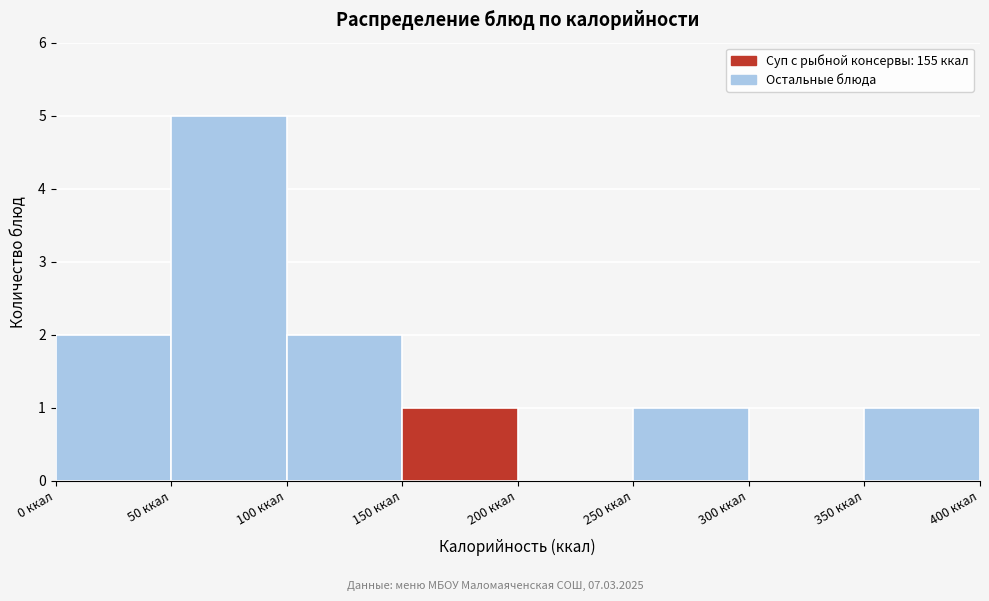

Reading left to right, transcribe this chart: for each bar, give the range it covers on the x-axis and its height. The values are not printed on the chart, so give them approximately, as read against the axis.

0 to 50: 2
50 to 100: 5
100 to 150: 2
150 to 200: 1
200 to 250: 0
250 to 300: 1
300 to 350: 0
350 to 400: 1